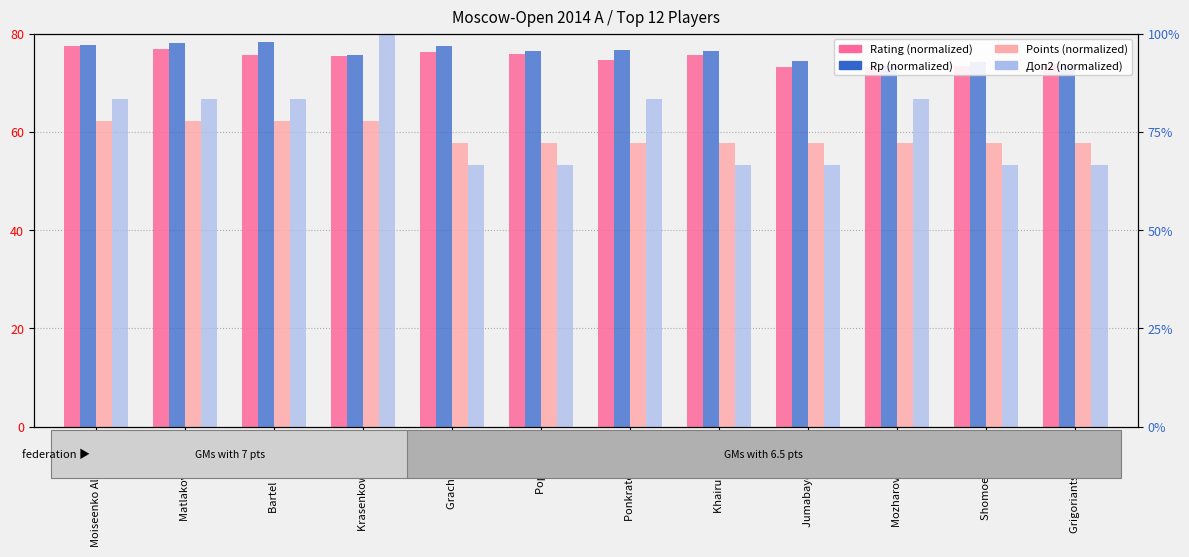

Reading left to right, transcribe all the data shown in this chart.

Rating (normalized): Moiseenko Alexander=77.4	Matlakov Maxim=76.9	Bartel Mateusz=75.7	Krasenkow Michal=75.4	Grachev Boris=76.3	Popov Ivan=75.8	Ponkratov Pavel=74.6	Khairullin Ildar=75.7	Jumabayev Rinat=73.3	Mozharov Mikhail=73.3	Shomoev Anton=73.4	Grigoriants Sergey=73.7
Rp (normalized): Moiseenko Alexander=77.7	Matlakov Maxim=78.0	Bartel Mateusz=78.3	Krasenkow Michal=75.6	Grachev Boris=77.5	Popov Ivan=76.5	Ponkratov Pavel=76.6	Khairullin Ildar=76.4	Jumabayev Rinat=74.5	Mozharov Mikhail=73.5	Shomoev Anton=74.1	Grigoriants Sergey=73.5
Points (normalized): Moiseenko Alexander=62.2	Matlakov Maxim=62.2	Bartel Mateusz=62.2	Krasenkow Michal=62.2	Grachev Boris=57.8	Popov Ivan=57.8	Ponkratov Pavel=57.8	Khairullin Ildar=57.8	Jumabayev Rinat=57.8	Mozharov Mikhail=57.8	Shomoev Anton=57.8	Grigoriants Sergey=57.8
Доп2 (normalized): Moiseenko Alexander=66.7	Matlakov Maxim=66.7	Bartel Mateusz=66.7	Krasenkow Michal=80.0	Grachev Boris=53.3	Popov Ivan=53.3	Ponkratov Pavel=66.7	Khairullin Ildar=53.3	Jumabayev Rinat=53.3	Mozharov Mikhail=66.7	Shomoev Anton=53.3	Grigoriants Sergey=53.3